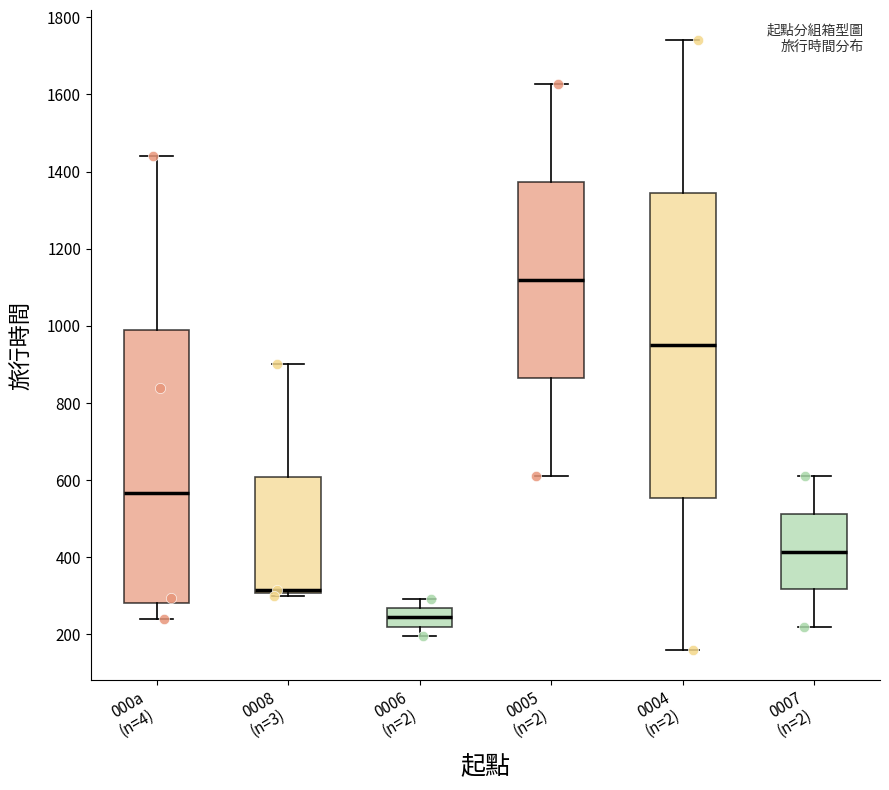

Reading left to right, transcribe this box plot: for each box, give where its median line is, the range the box spans, and where its two whiskers end, as read against the y-axis. The values are not printed on the chart, so give them approximately, as read against the axis.

000a (n=4): median 560, box 280 to 1000, whiskers 240 to 1440
0008 (n=3): median 320, box 300 to 600, whiskers 300 (just below the box's lower edge) to 900
0006 (n=2): median 240, box 220 to 260, whiskers 200 to 300
0005 (n=2): median 1120, box 860 to 1380, whiskers 620 to 1620
0004 (n=2): median 960, box 560 to 1340, whiskers 160 to 1740
0007 (n=2): median 420, box 320 to 520, whiskers 220 to 620